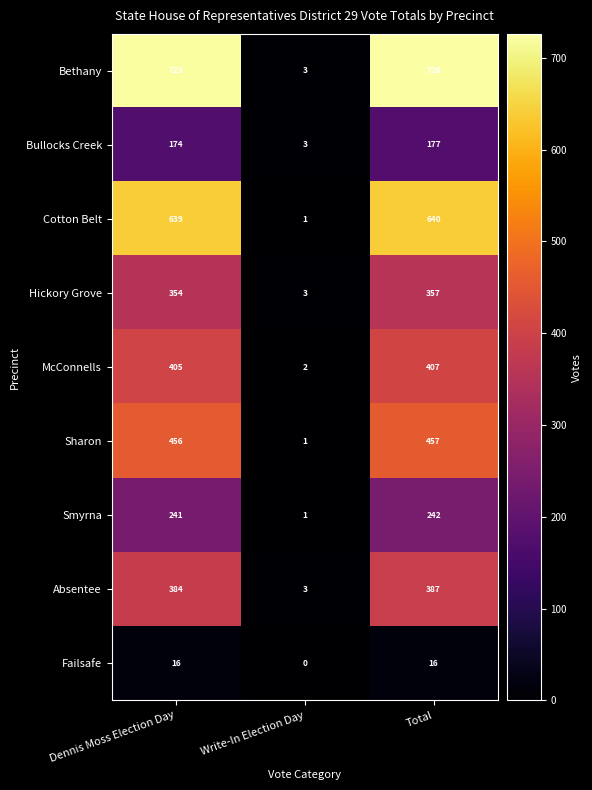

What is the average value of the Hickory Grove series?

238